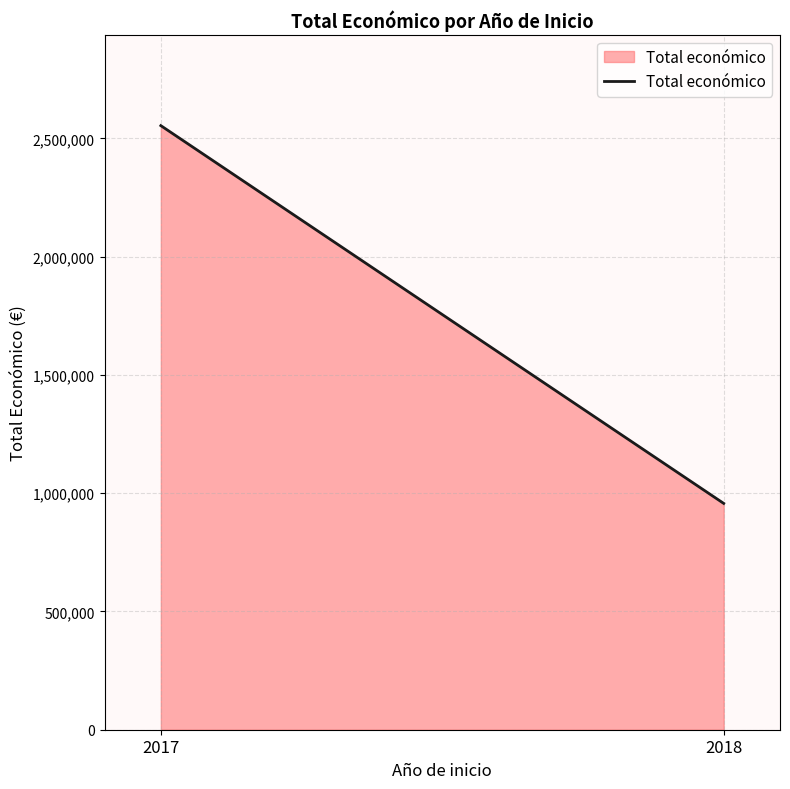

What value does the data have at 2018, to the nearest 10?

956880